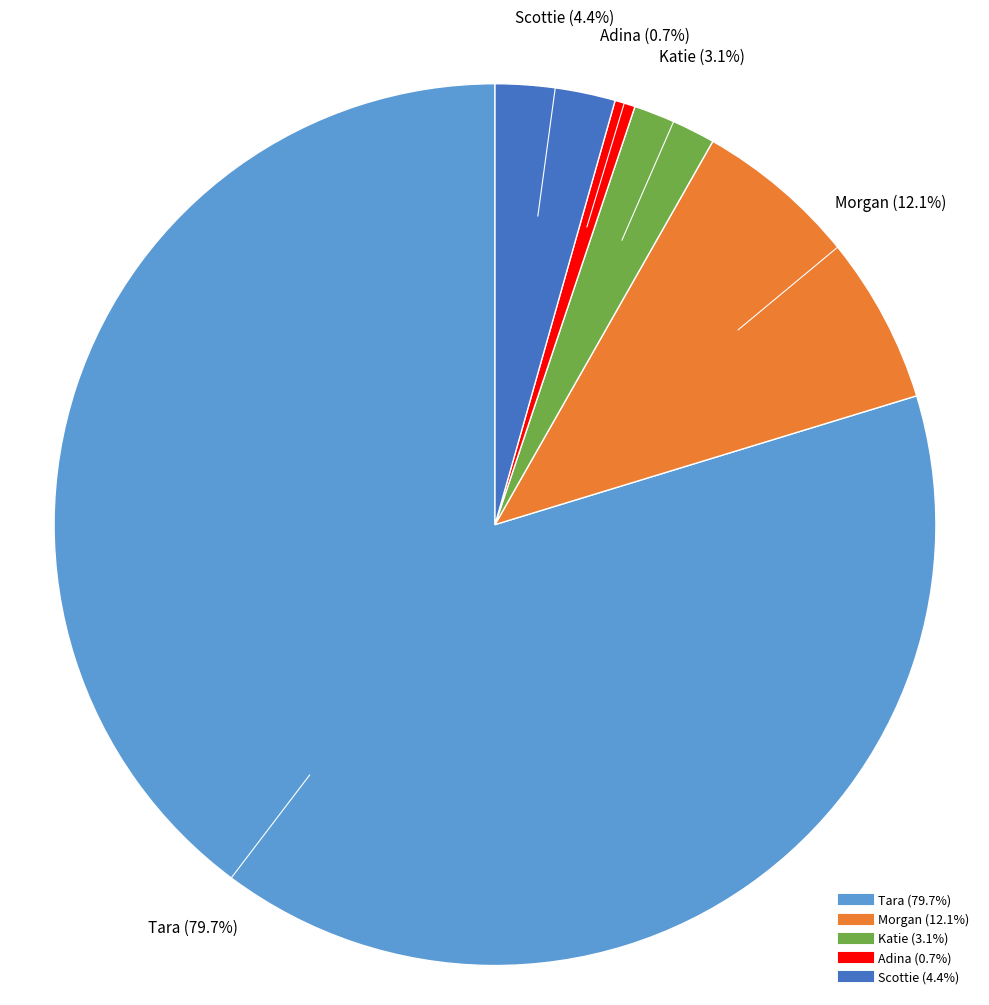

Is there any slice that represents more than half of the pie?

Yes